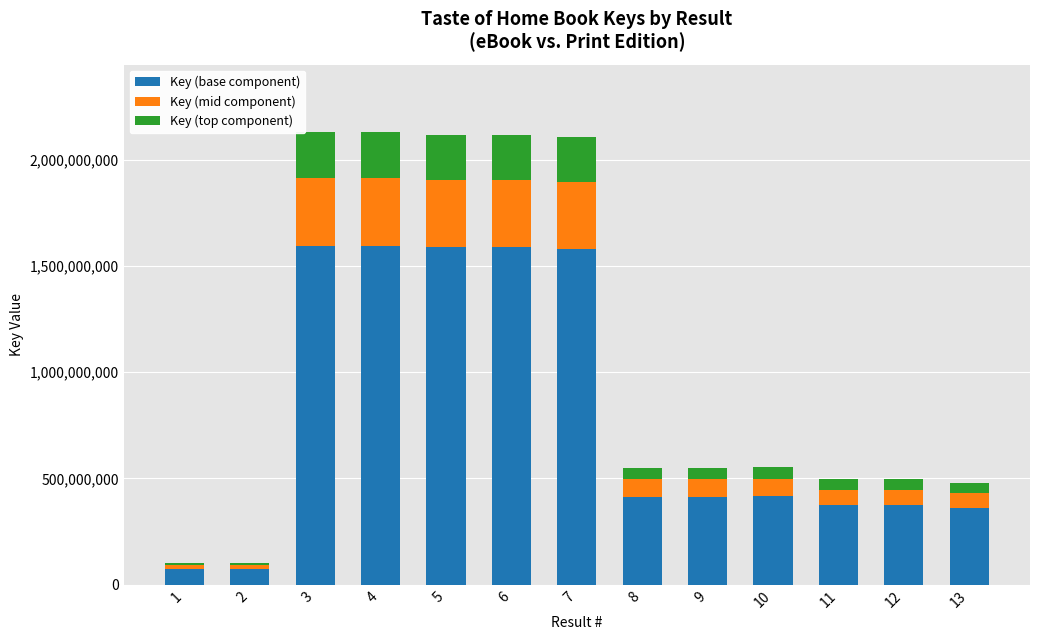

What is the sum of the Key (base component) values at 8 and 4?

2009487834.8